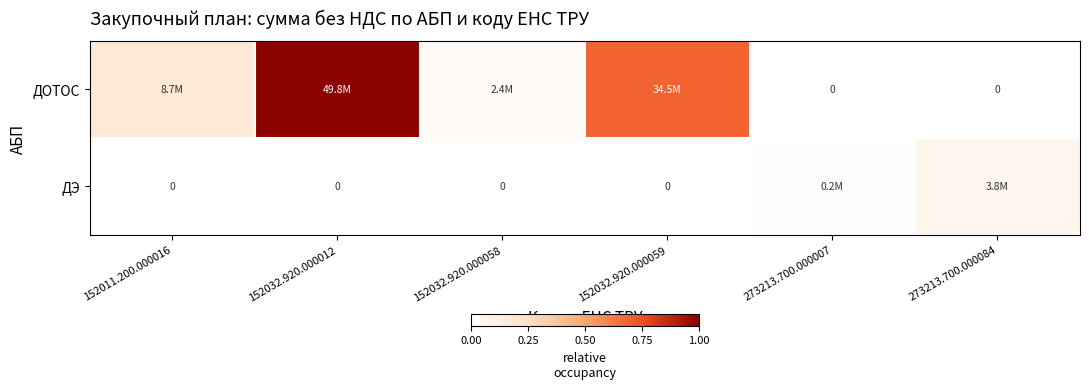

At which category does the chart reach its peak across all series?

152032.920.000012